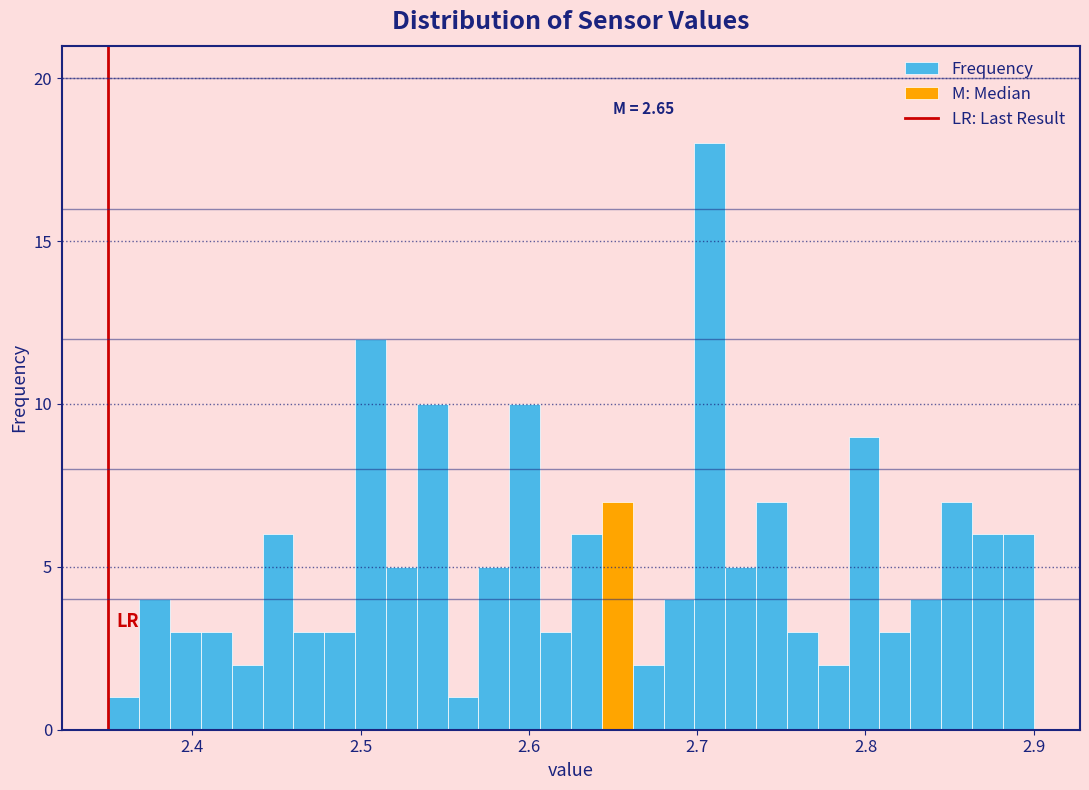

Read against the x-axis, roughly where is the centre of the tallest bar?

2.71